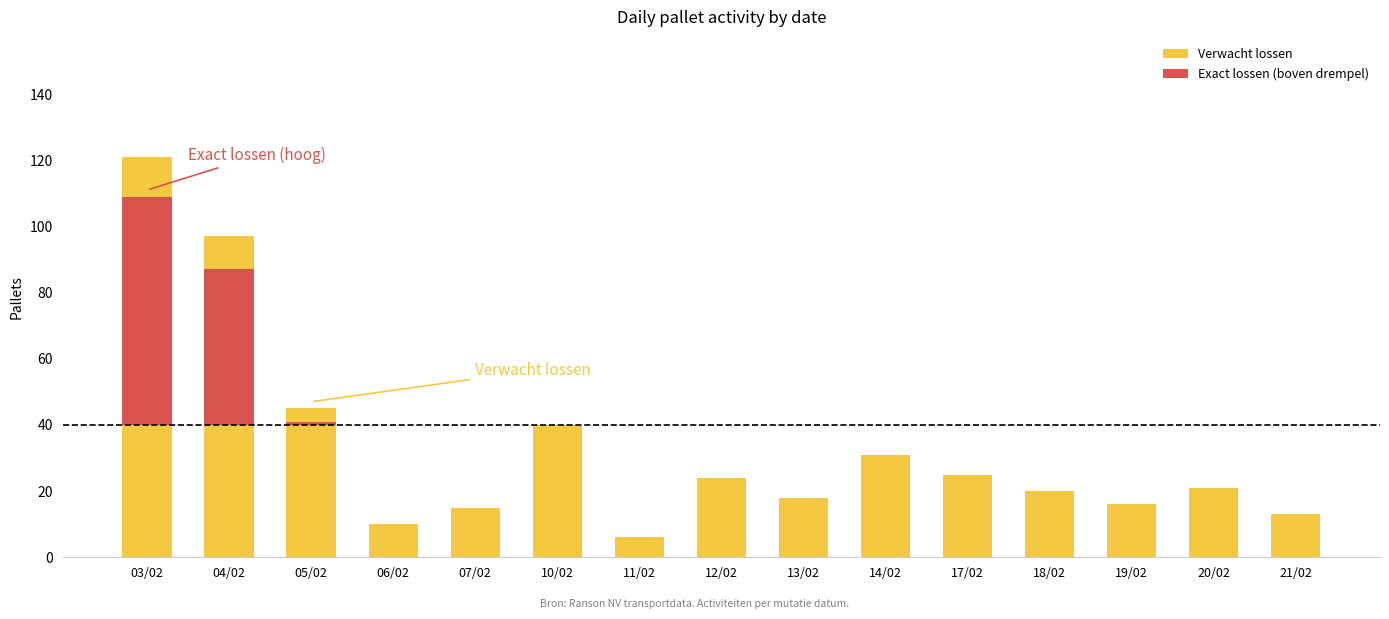

Does the chart contain any negative values?

No